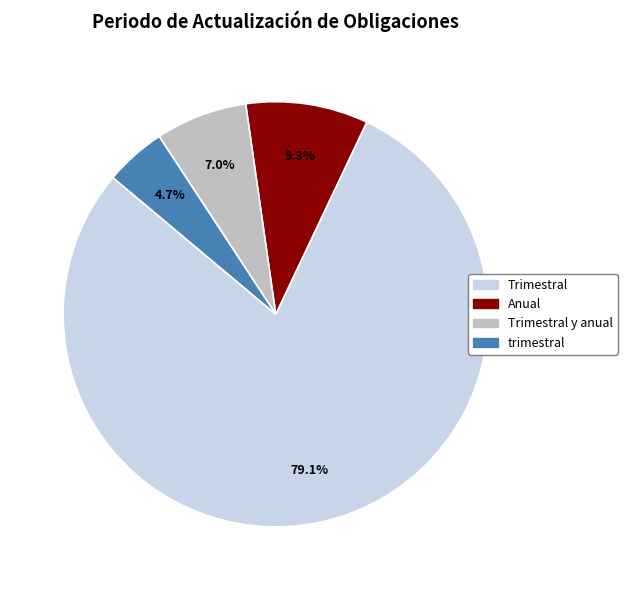

To the nearest percent, what percentage of the pie is trimestral?

5%